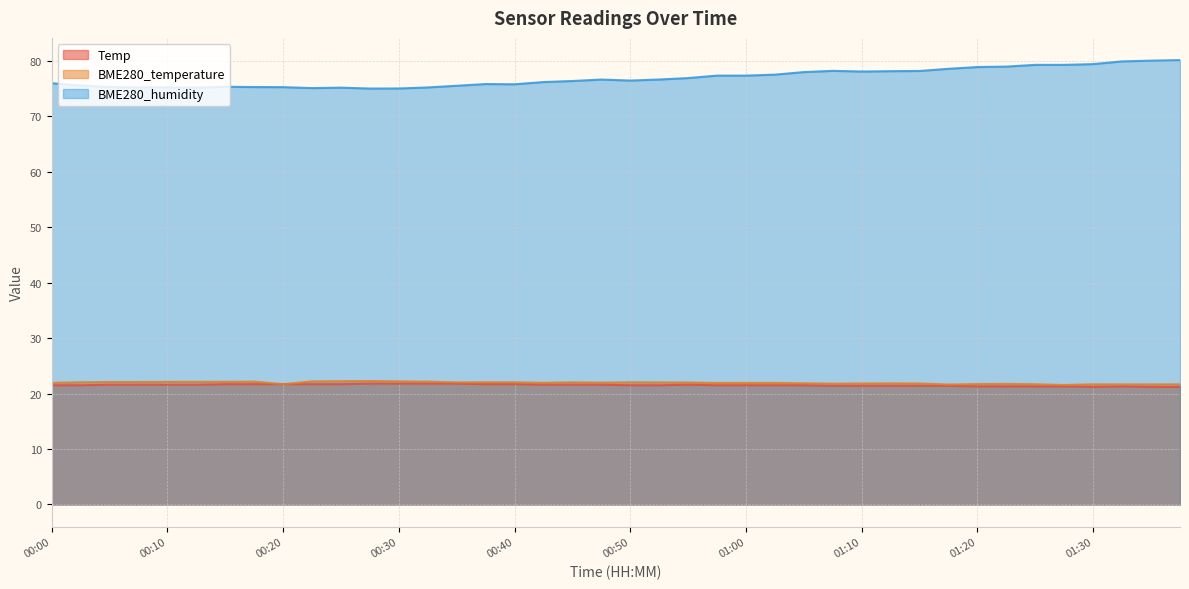

What position from the right is 01:05?

14